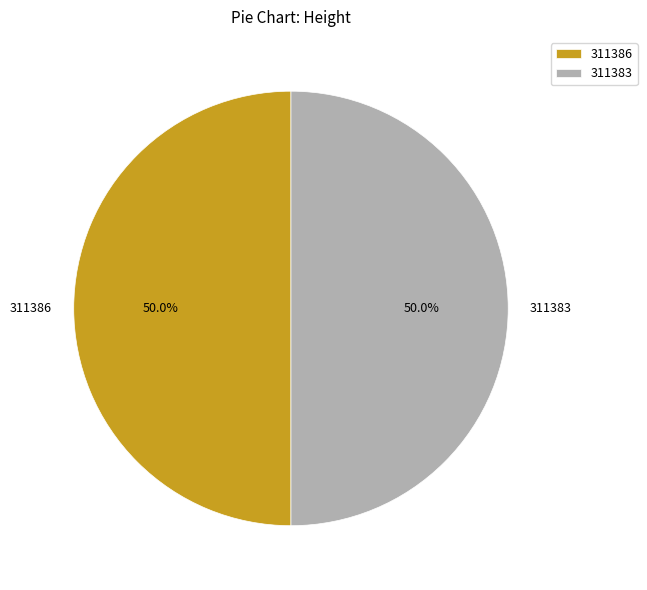

Is the sum of 311383 and 311386 greater than half?

Yes